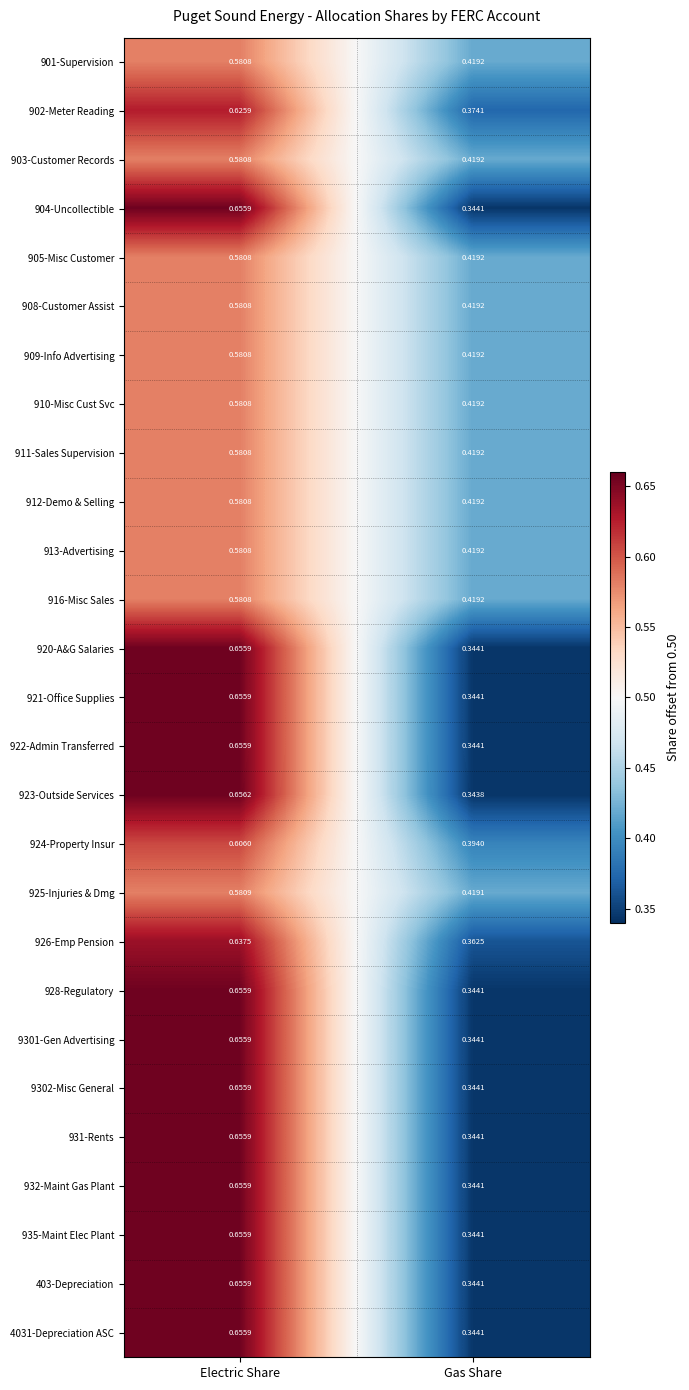

At which category is the sum across all series the highest?

Electric Share